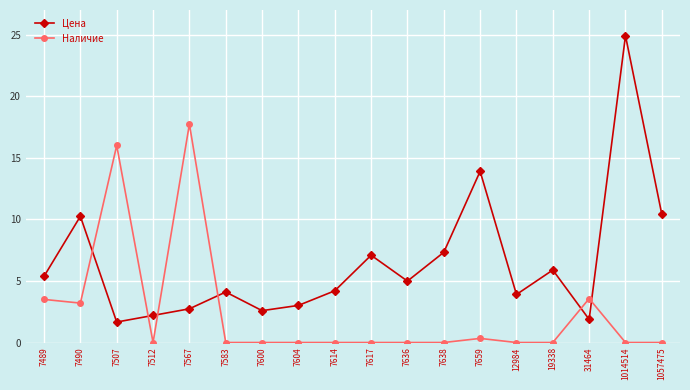

True or false: Наличие has more than 1 interior local peaks.

True